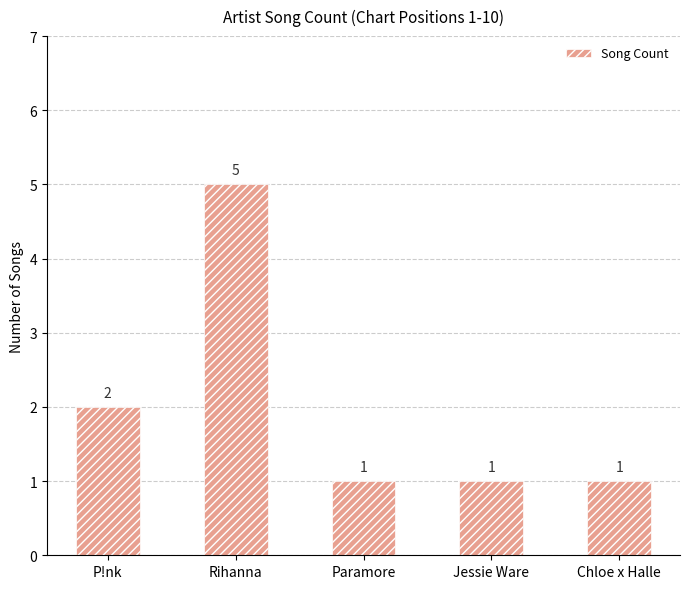

What is the maximum value shown in the chart?

5